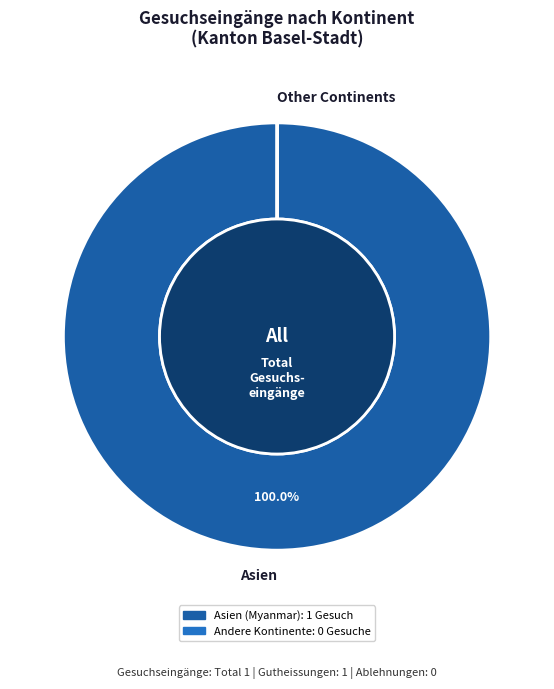

To the nearest percent, what is the combined percentage of Asien and Ozeanien?

100%